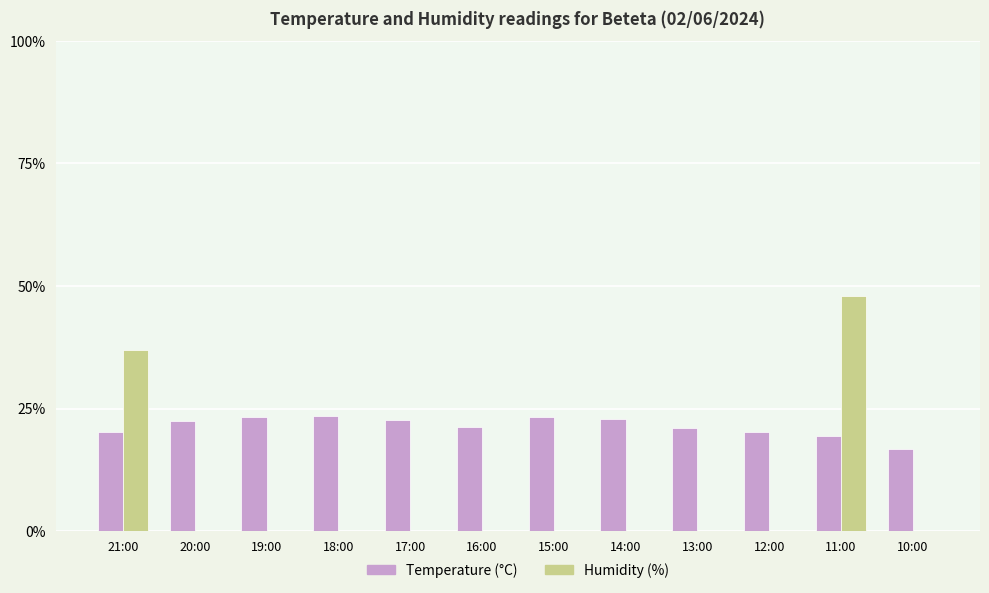

At which category is the sum across all series the highest?

11:00